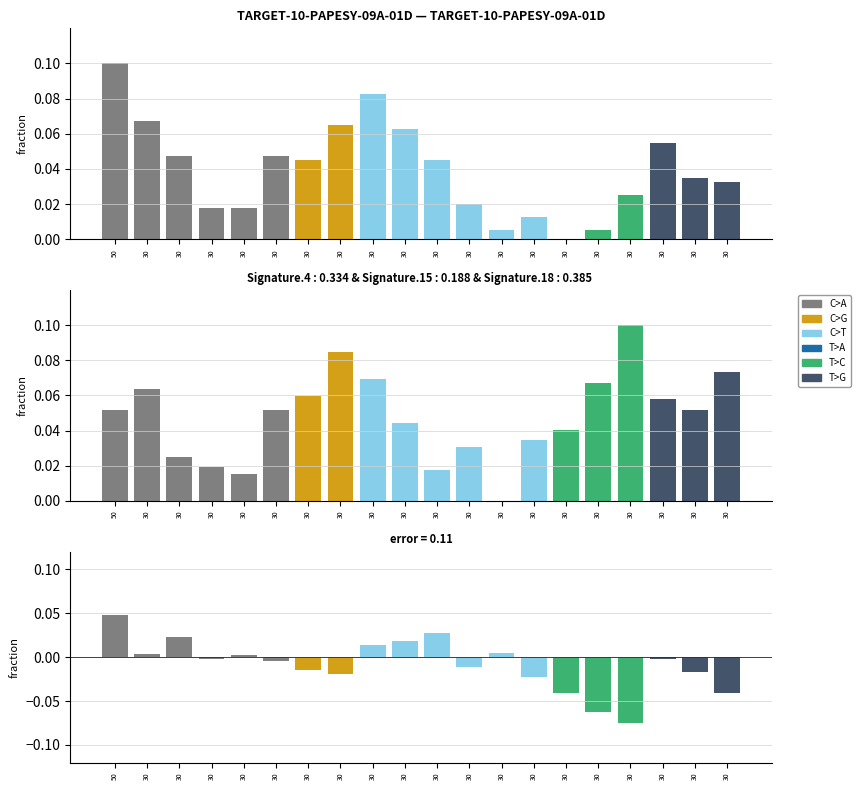

How many data points does each series have?

20